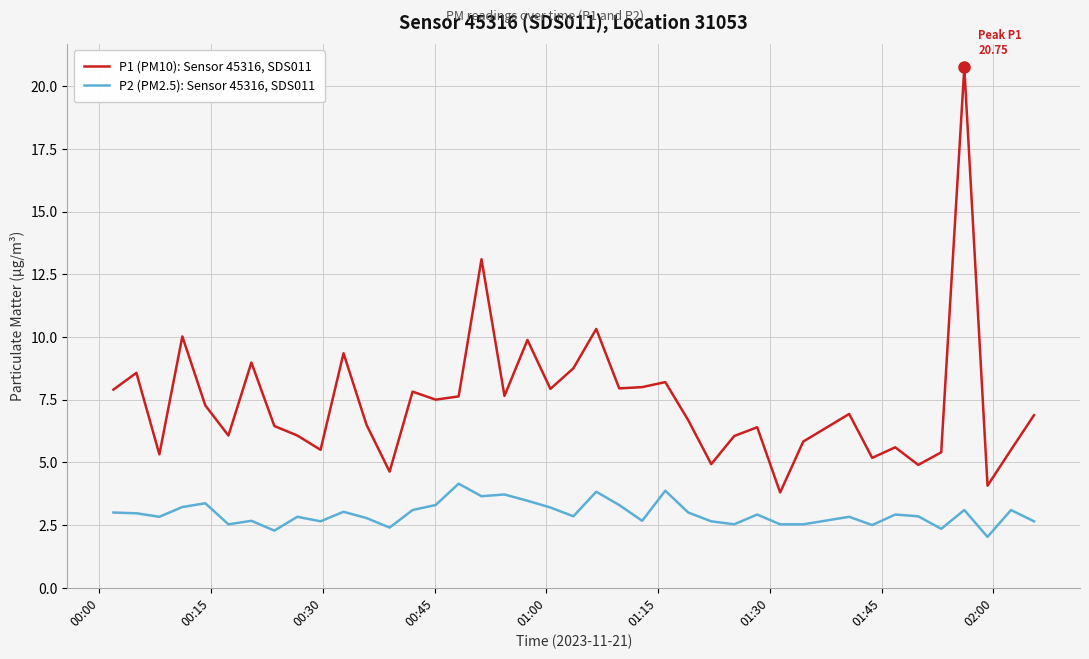

List the series in order of their overall mean, lowest first.

P2 (PM2.5): Sensor 45316, SDS011, P1 (PM10): Sensor 45316, SDS011